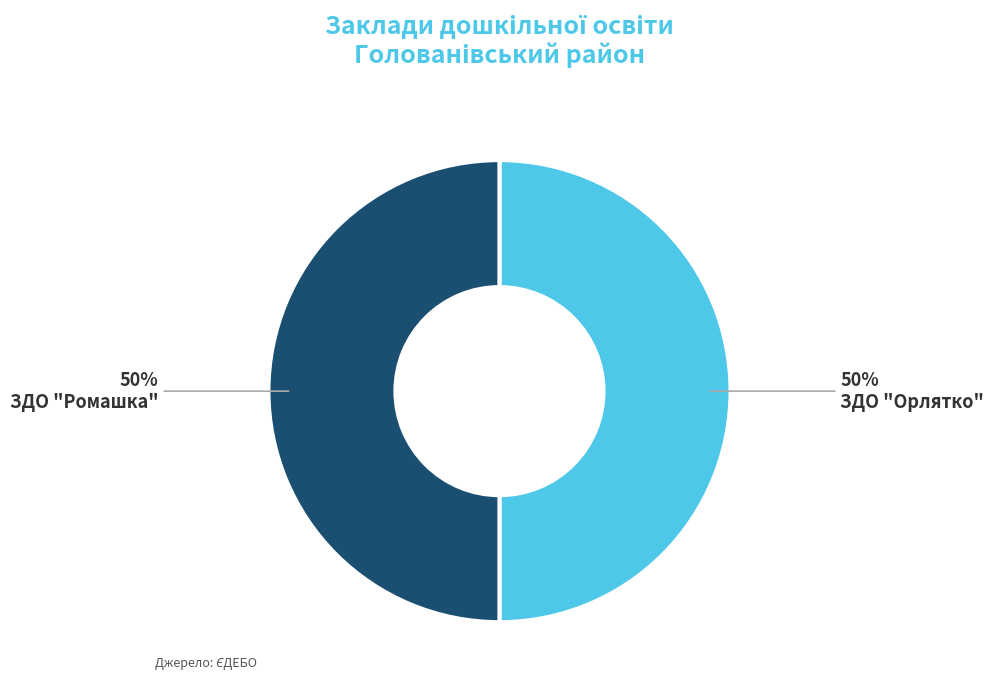

What is the ratio of the value at ЗДО "Орлятко" to the value at ЗДО "Ромашка"?

1.0